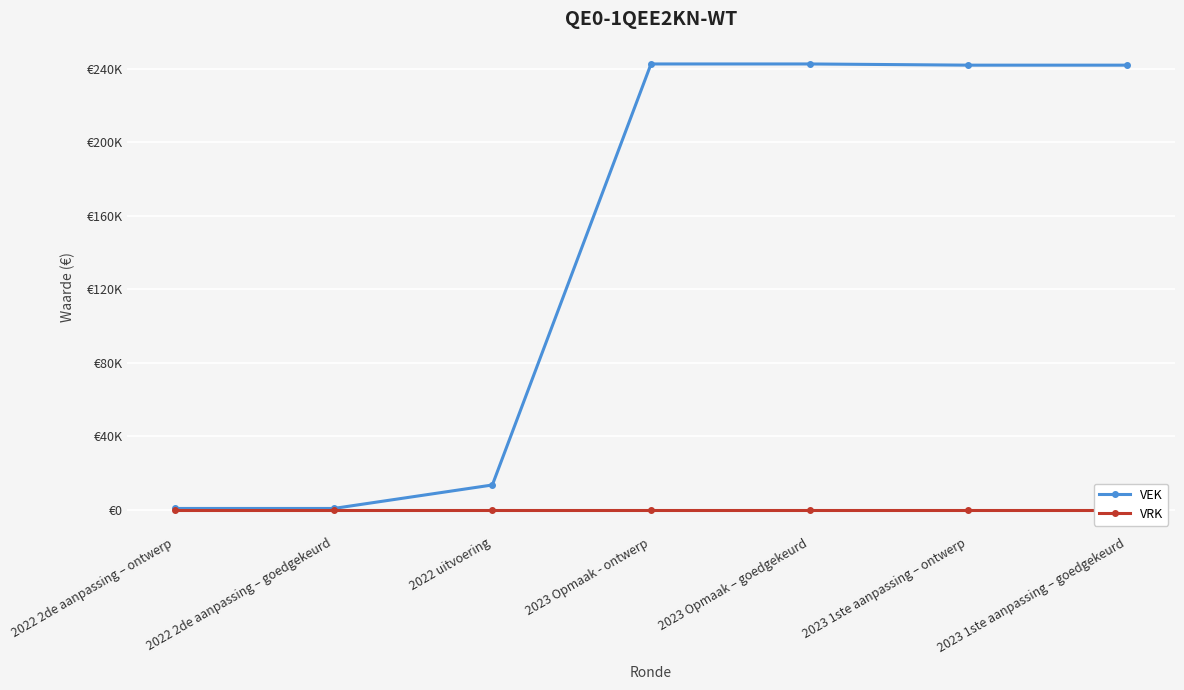

Where is VRK nearest to the value 0?

2022 2de aanpassing – ontwerp